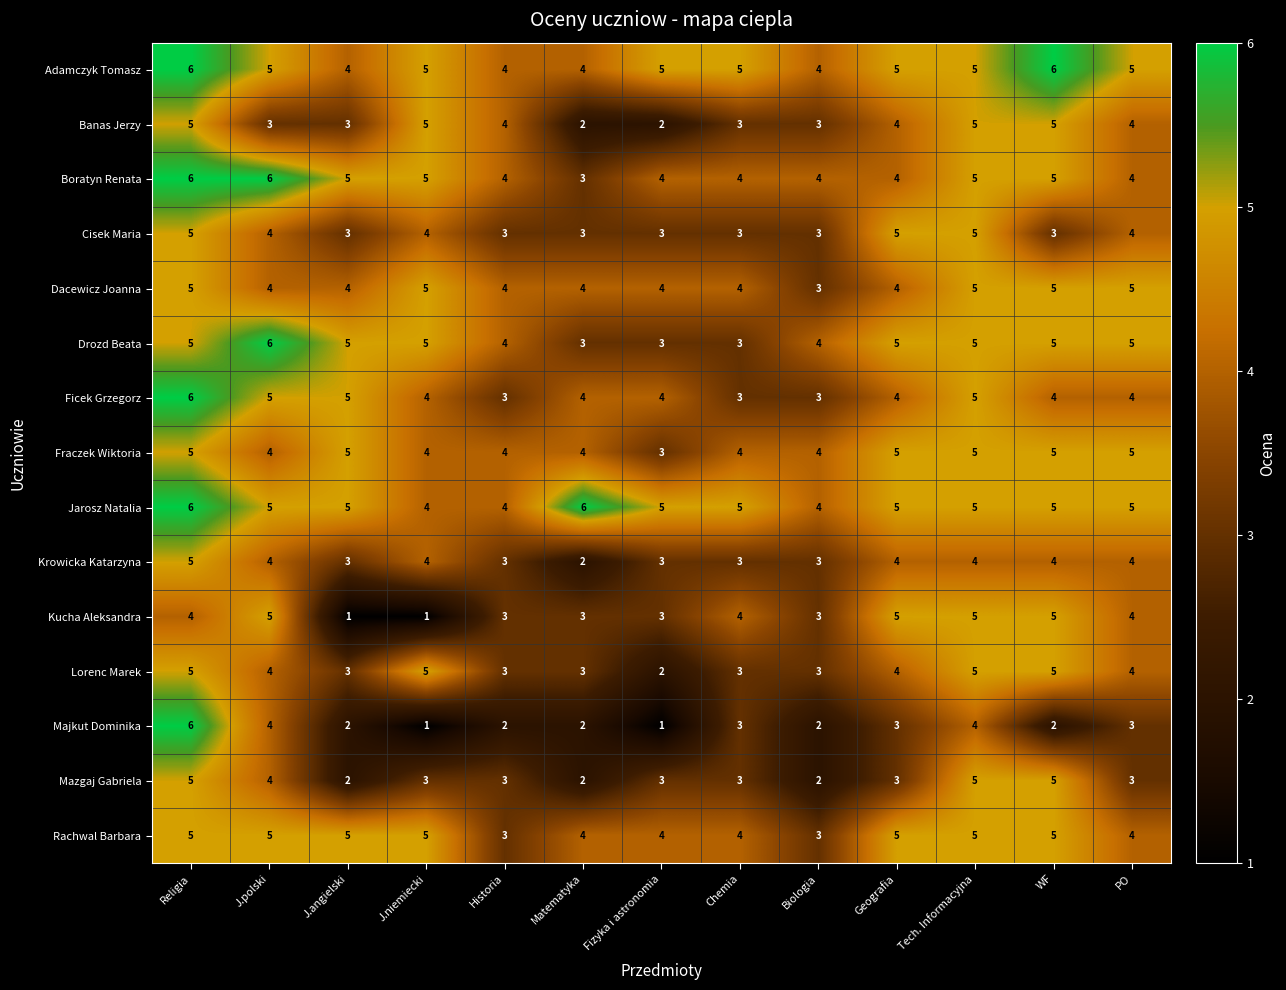

The Lorenc Marek series shows 2 at J.niemiecki. True or false?

False